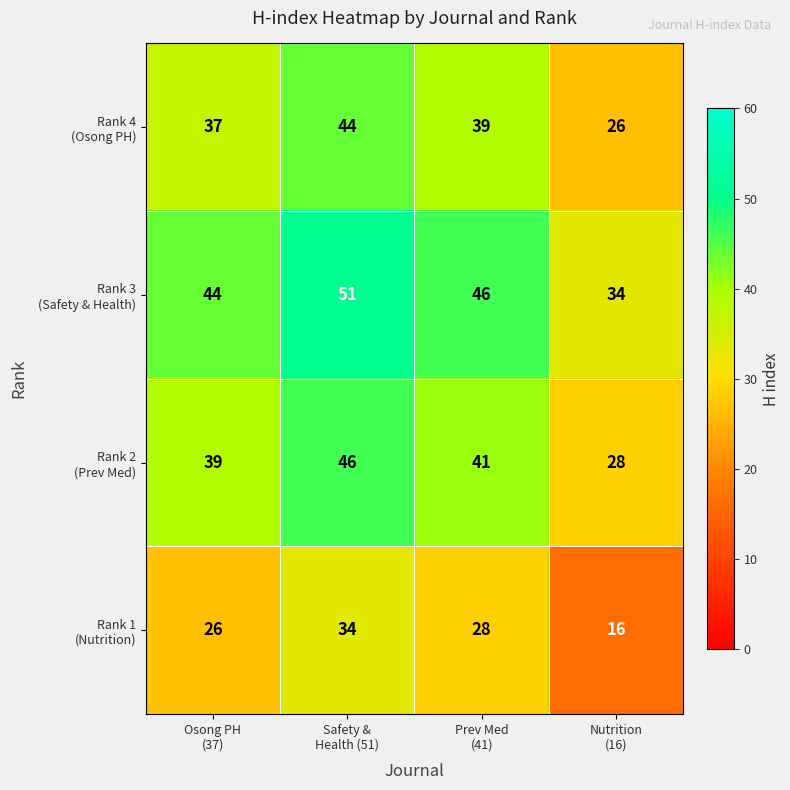

What is the maximum value shown in the chart?

51